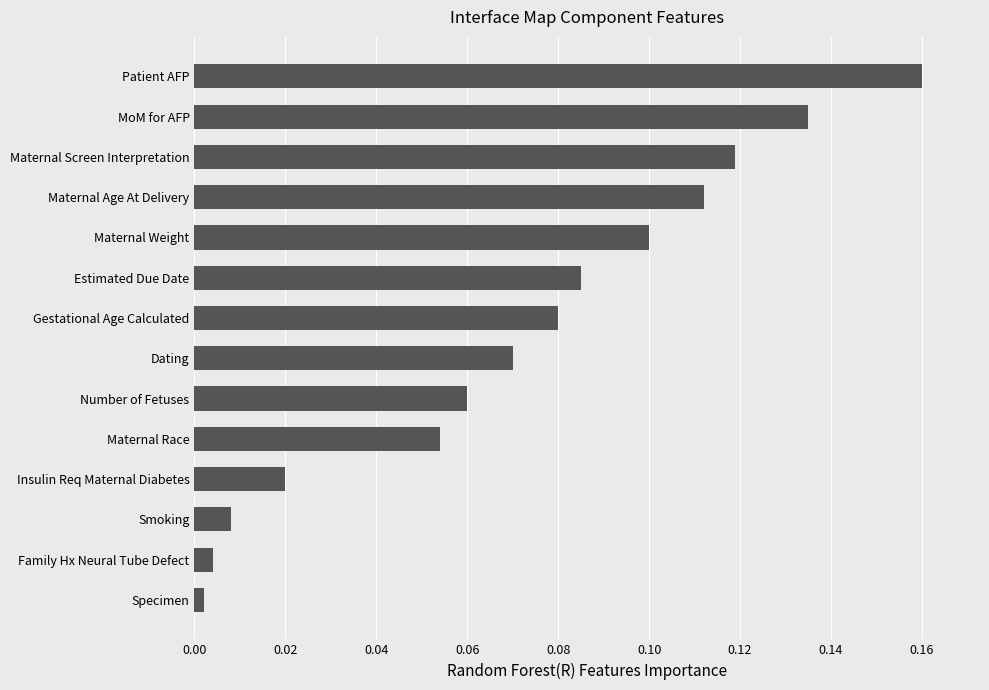

What is the label of the 6th bar from the bottom?

Number of Fetuses